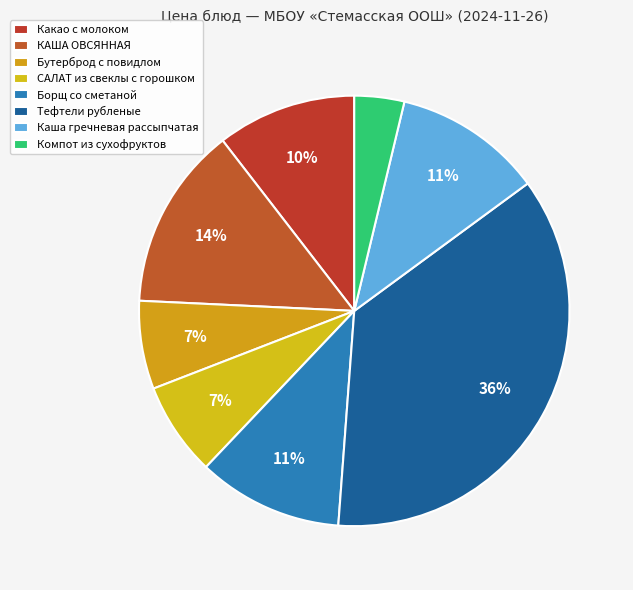

How many slices are in this pie chart?

8